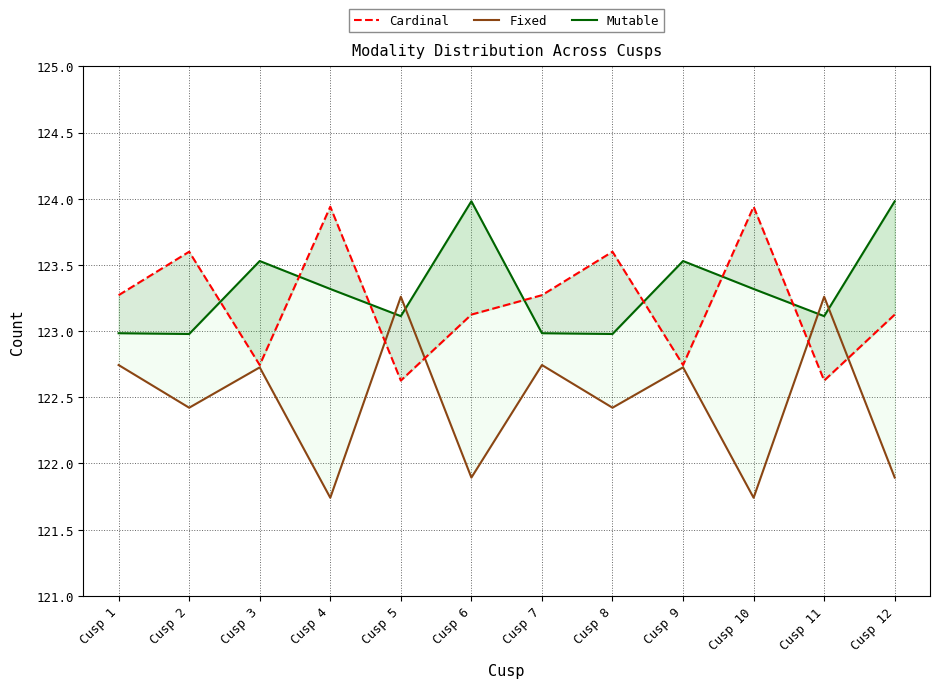

In Mutable, how many points are higher than both neighbors (excluding endpoints)?

3